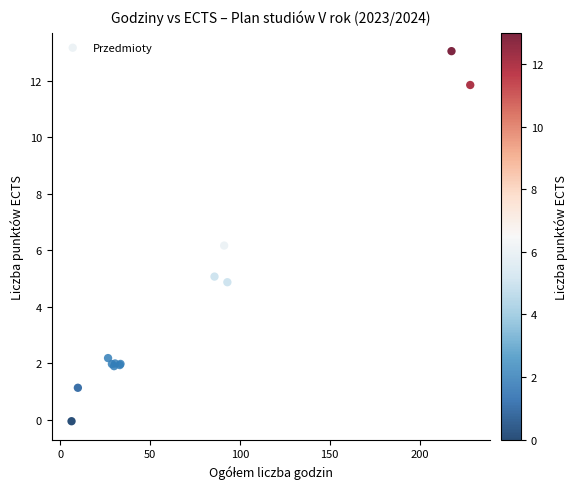

What Y value in the scatter plot is closest to 6?

6.2